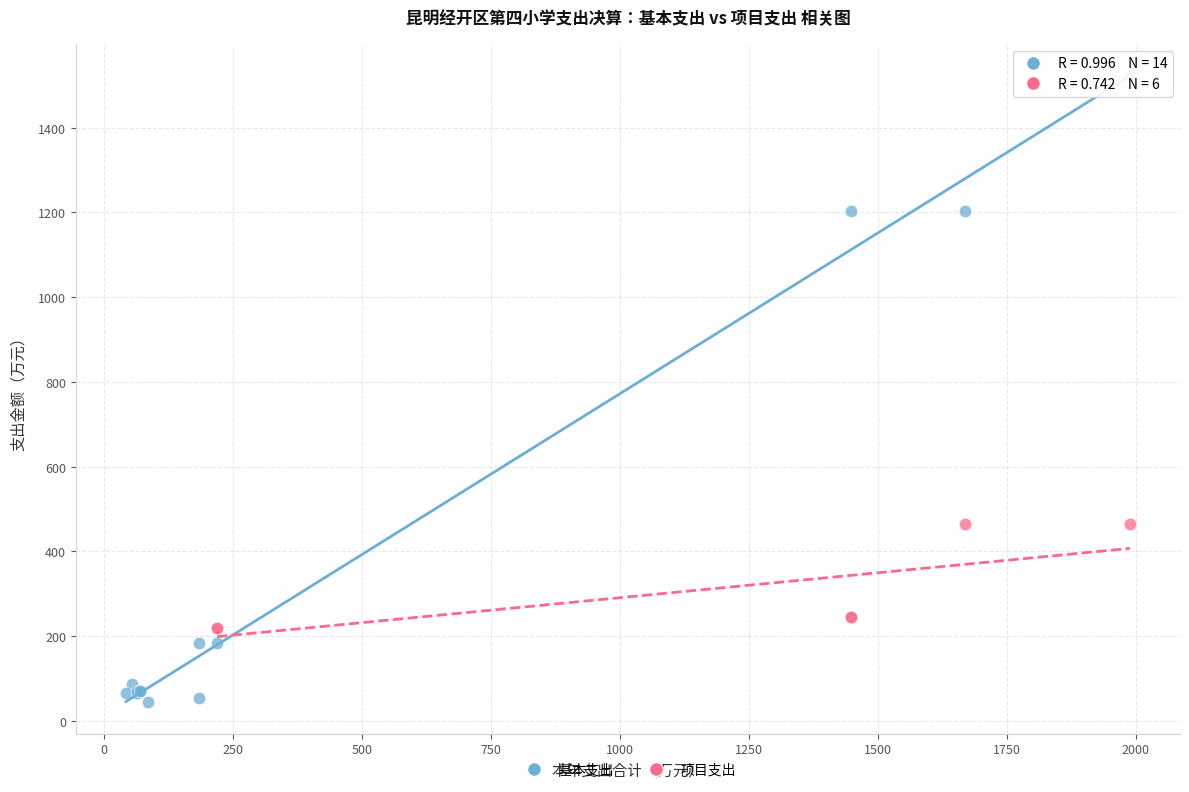

Which series contains the lowest Y value?

基本支出